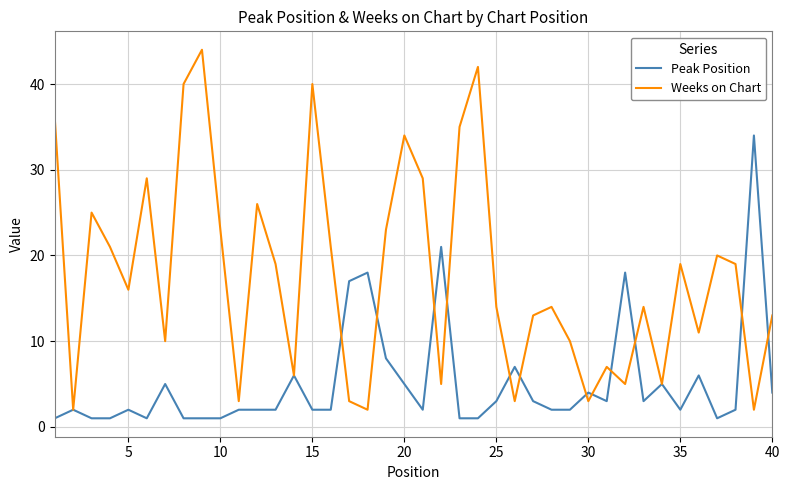

Which series has the largest total across all categories?

Weeks on Chart